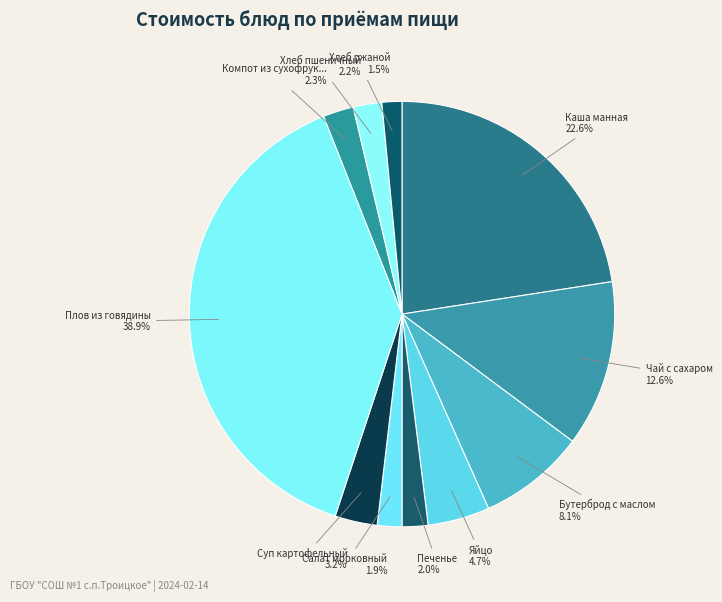

How many segments does this pie chart have?

11